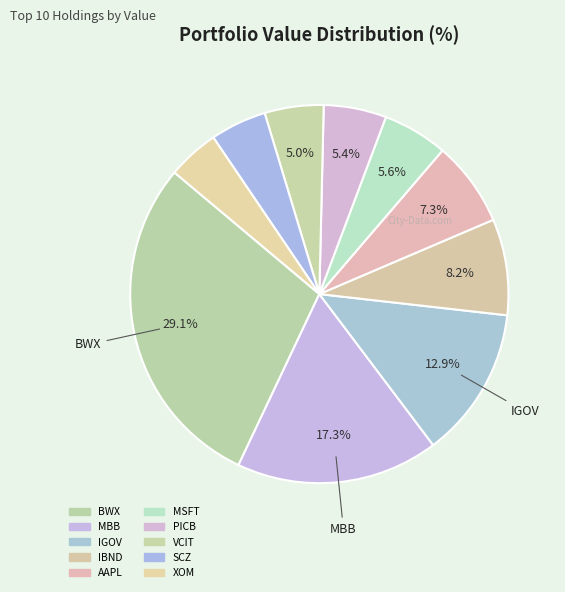

Which has a higher value, MSFT or IGOV?

IGOV